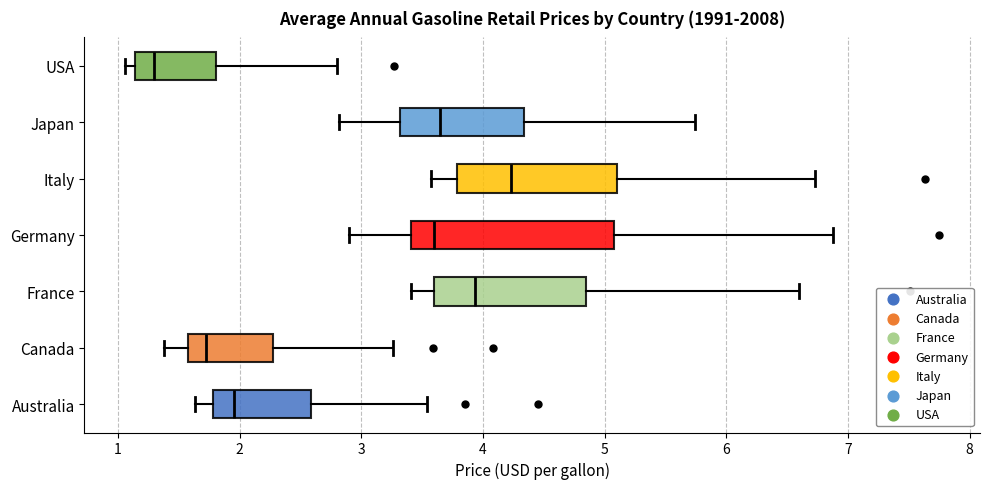

Reading bottom to top, transcribe this box plot: for each box, give where its median line is, the range the box spans, and where its two whiskers end, as read against the x-axis. The values are not printed on the chart, so give them approximately, as read against the axis.

Australia: median 2.0, box 1.8 to 2.6, whiskers 1.6 to 3.5
Canada: median 1.7, box 1.6 to 2.3, whiskers 1.4 to 3.3
France: median 3.9, box 3.6 to 4.8, whiskers 3.4 to 6.6
Germany: median 3.6, box 3.4 to 5.1, whiskers 2.9 to 6.9
Italy: median 4.2, box 3.8 to 5.1, whiskers 3.6 to 6.7
Japan: median 3.6, box 3.3 to 4.3, whiskers 2.8 to 5.7
USA: median 1.3, box 1.1 to 1.8, whiskers 1.1 (just left of the box's left edge) to 2.8